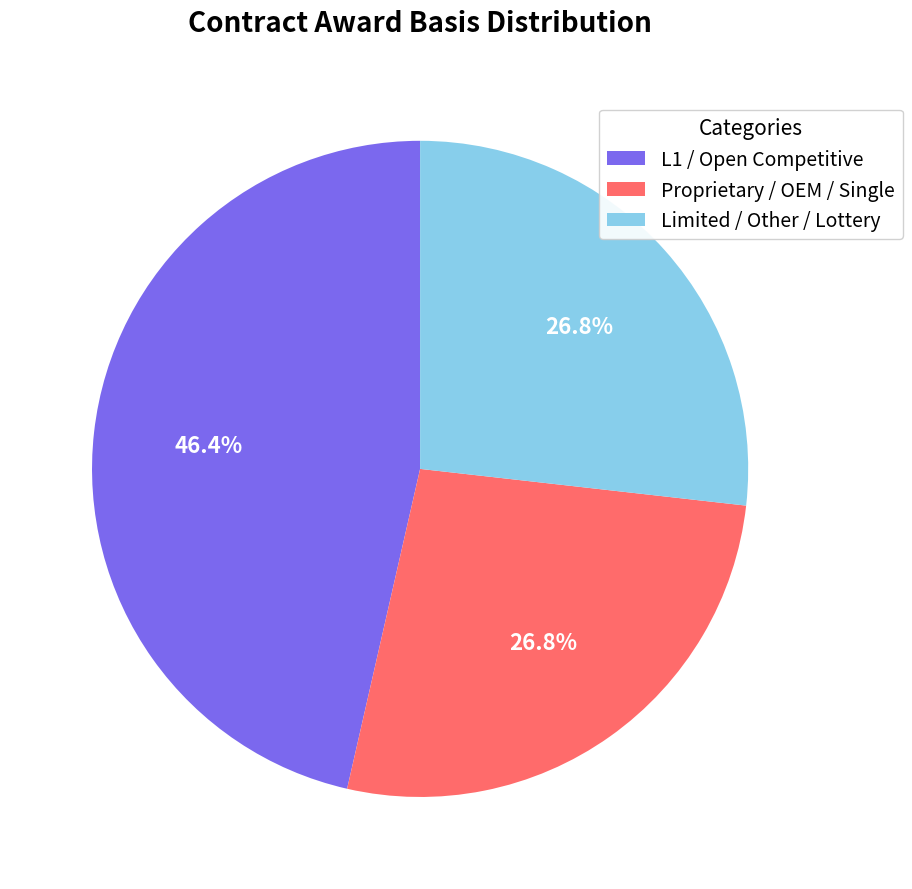

To the nearest percent, what is the difference between the largest and smallest slice percentages?

20%